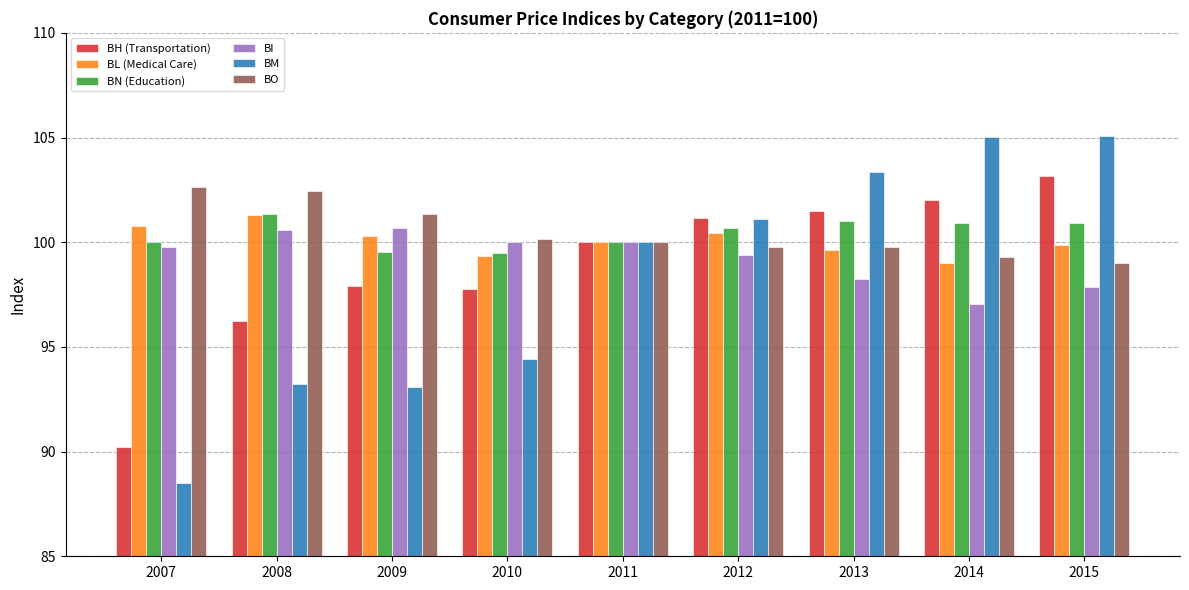

What is the value of the BH (Transportation) bar at the 8th from the left?

102.0